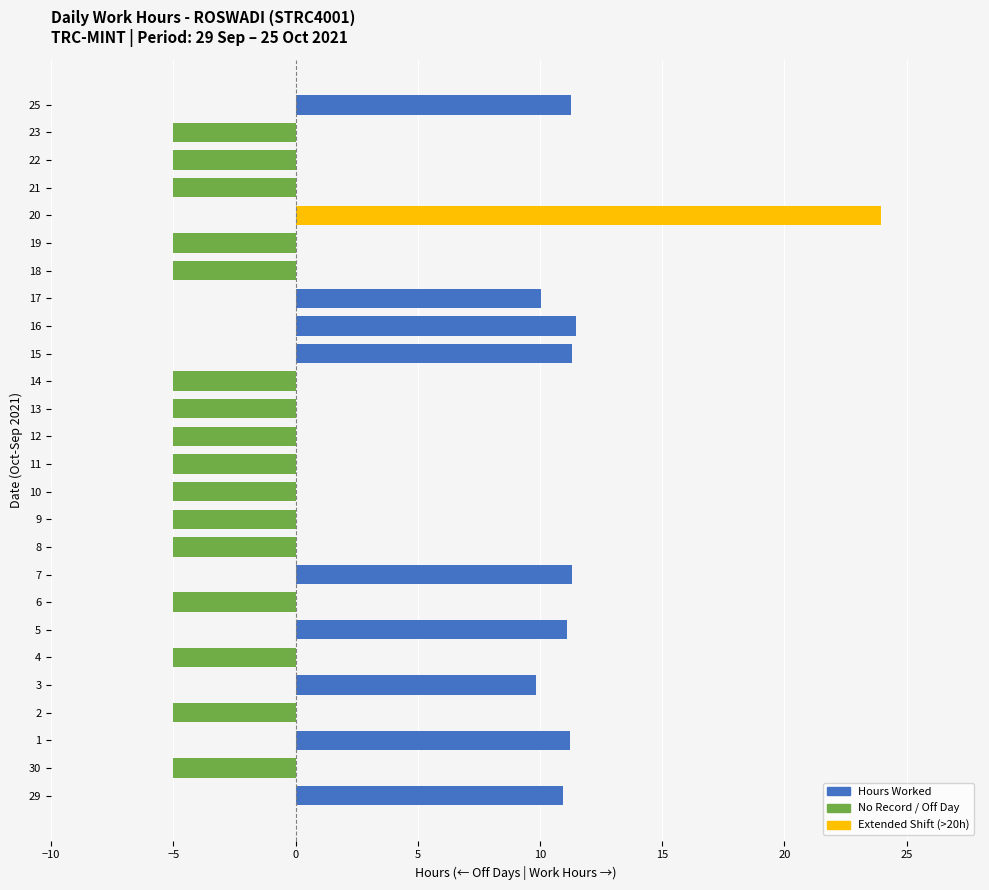

What is the greatest value displayed?

23.9